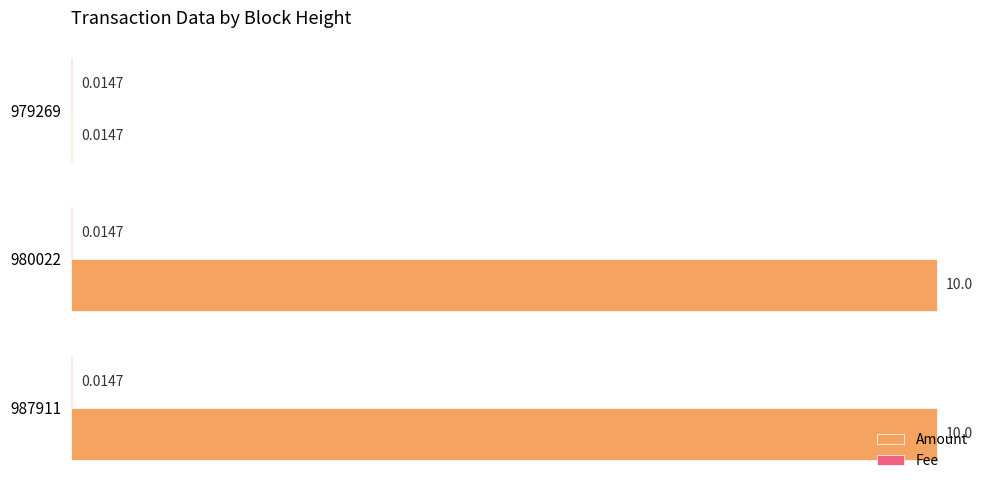

What is the total value across all series at 987911?

10.0